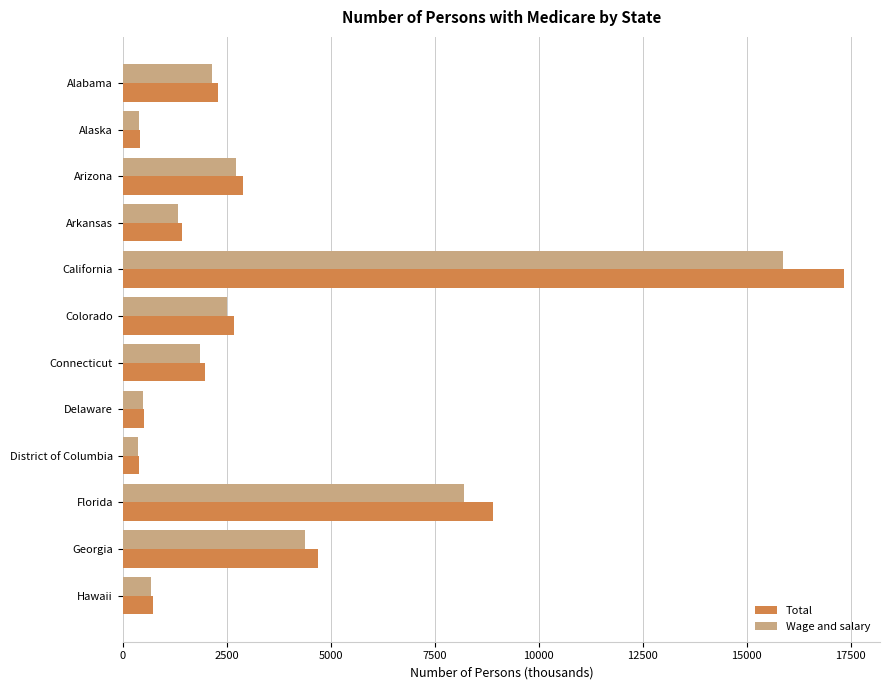

Is it true that Total equals 4335.2 at Colorado?

False